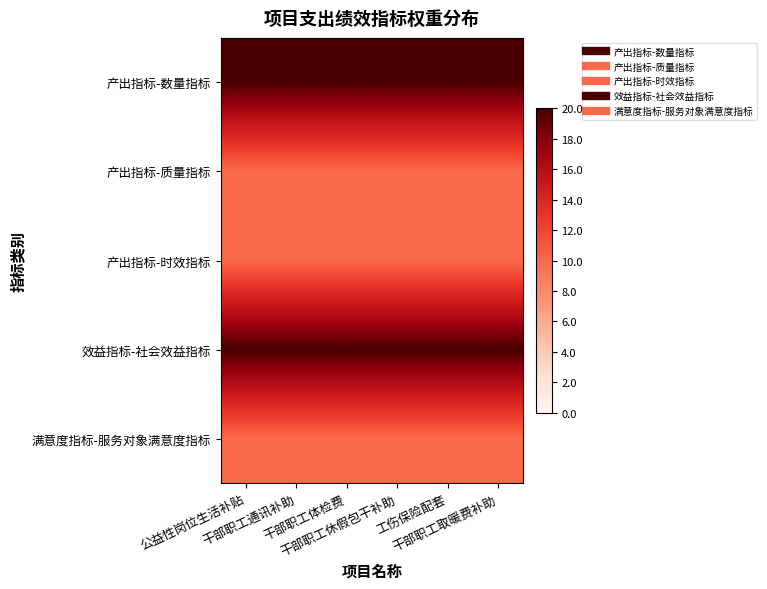

Rank the series by their maximum value, from highest to lowest.

产出指标-数量指标, 效益指标-社会效益指标, 产出指标-质量指标, 产出指标-时效指标, 满意度指标-服务对象满意度指标